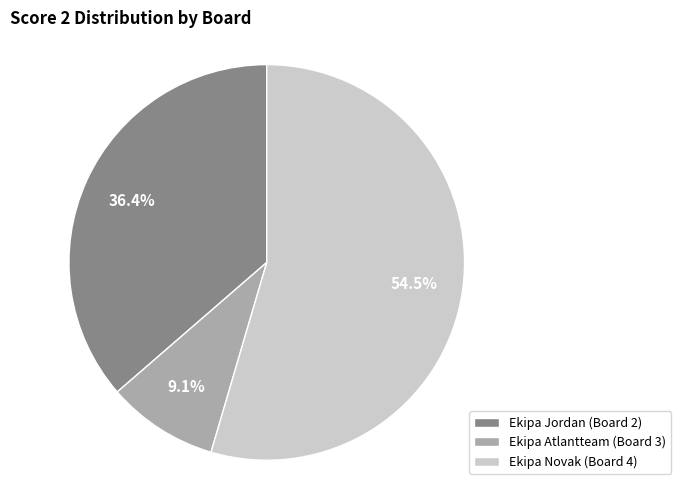

Which category has the smallest portion of the pie?

Ekipa Atlantteam (Board 3)